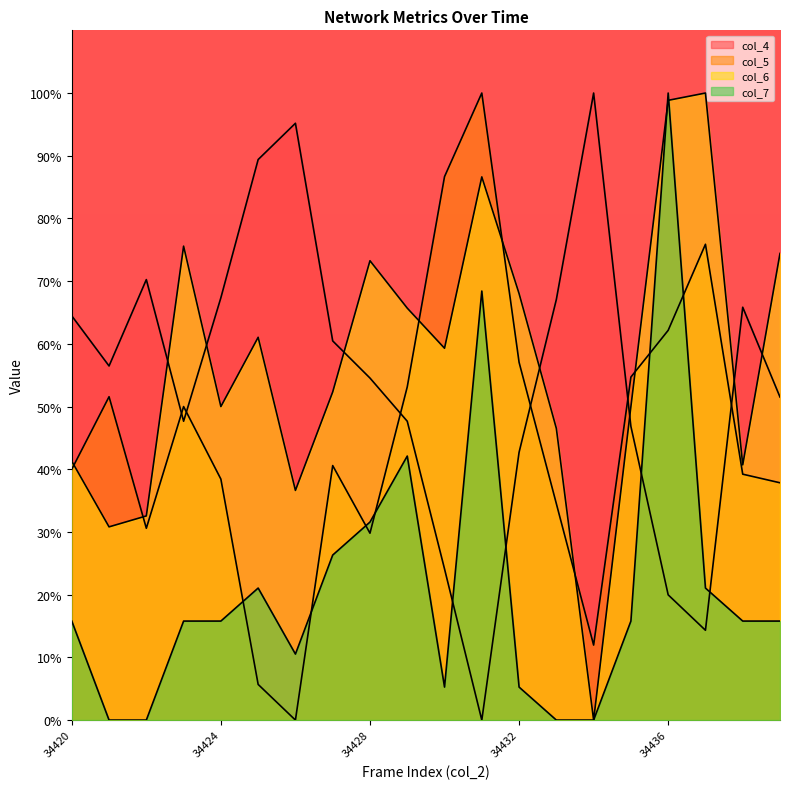

The value of col_4 at 34430 is 24.1. True or false?

True